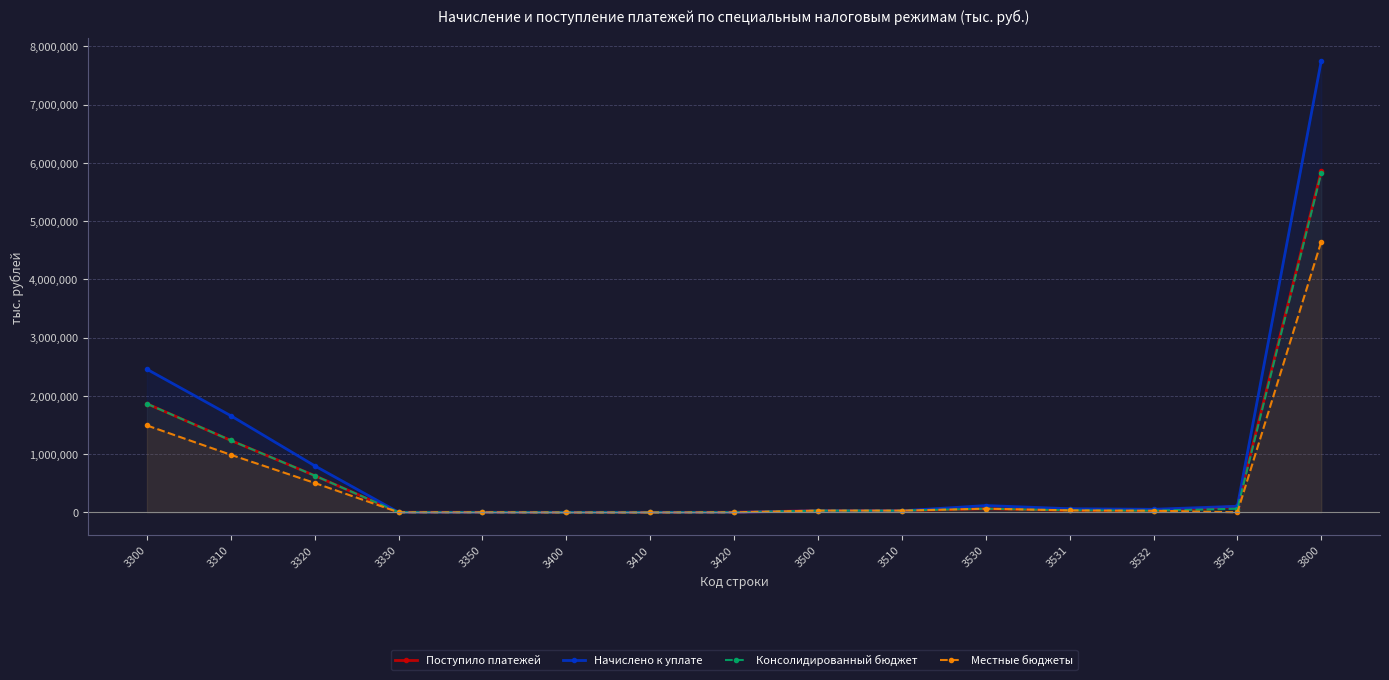

Which category has the highest value in the Поступило платежей series?

3800